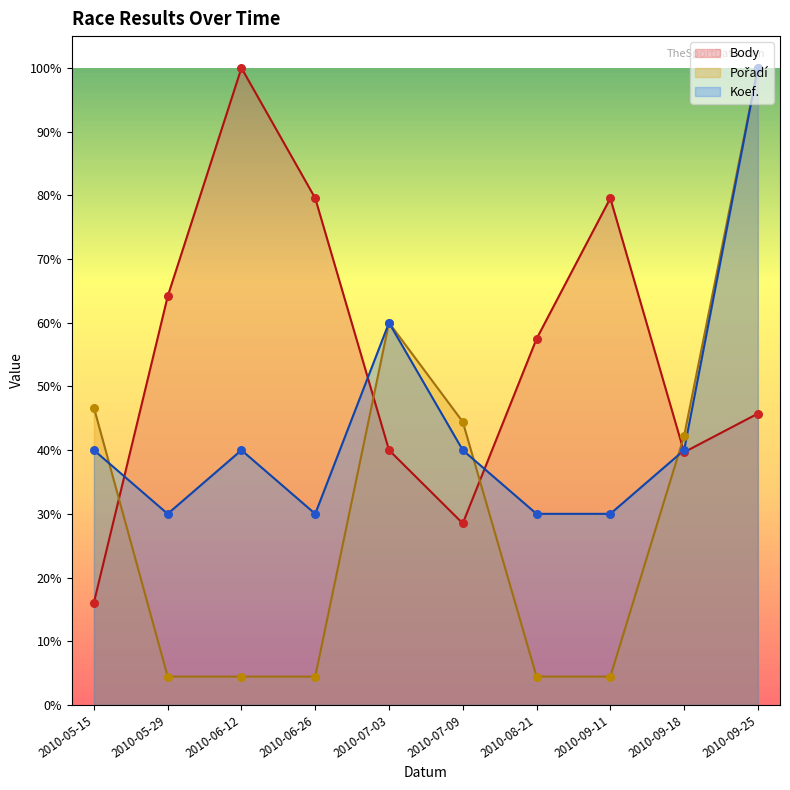

Is the value of Koef. at 2010-06-12 greater than the value of Body at 2010-06-12?

No